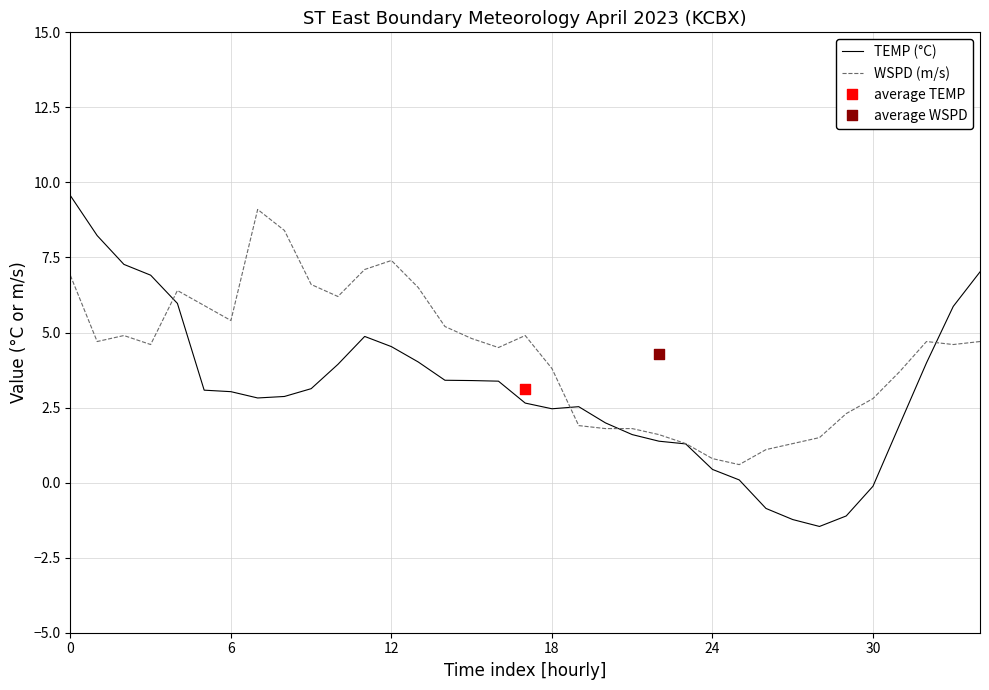

Which series reaches the minimum Y coordinate?

TEMP (°C)